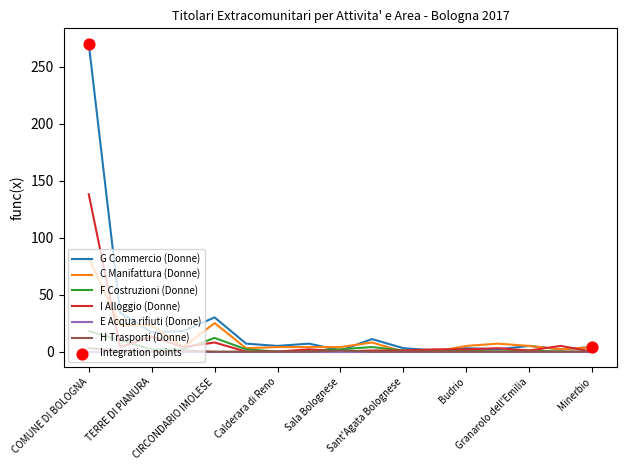

Which series has the largest total across all categories?

G Commercio (Donne)